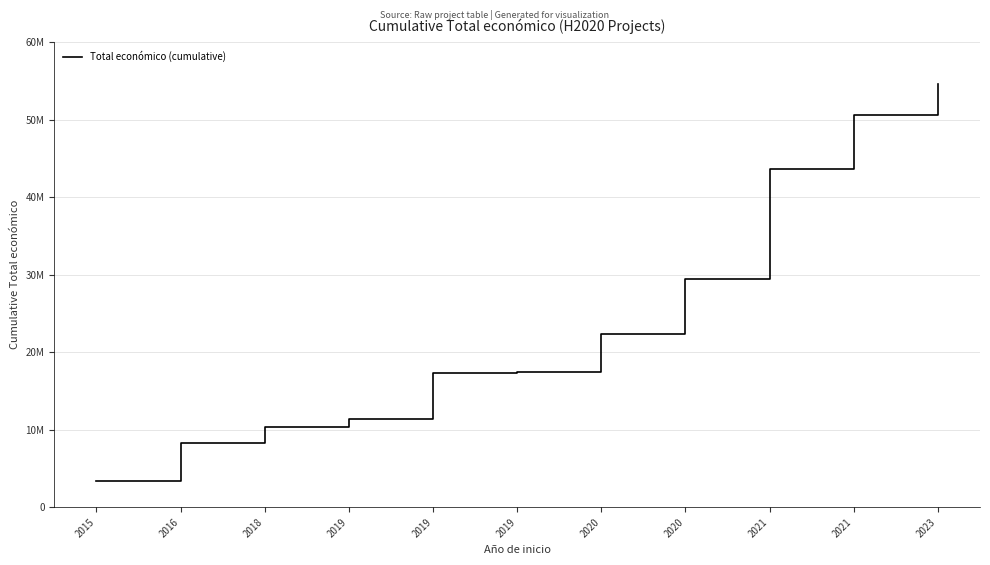

Is this an area chart (filled region under the line)?

No